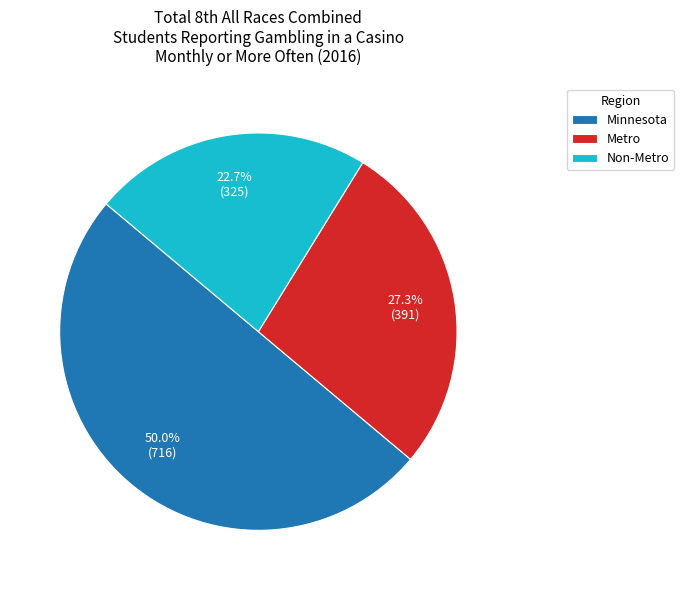

Which slice is the largest?

Minnesota